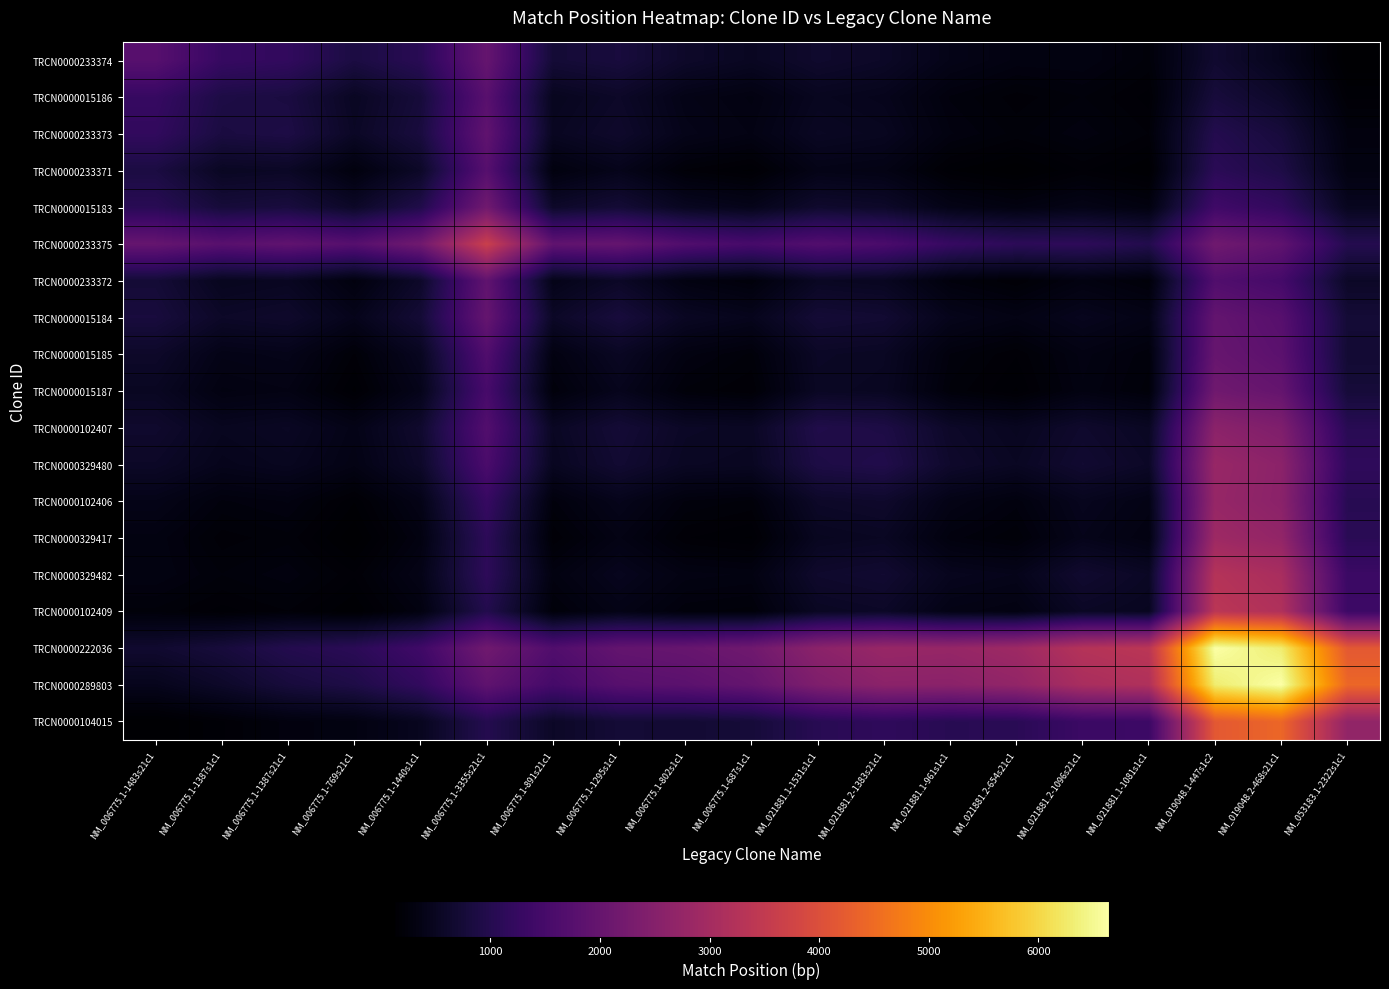

Which series has the largest total across all categories?

TRCN0000222036